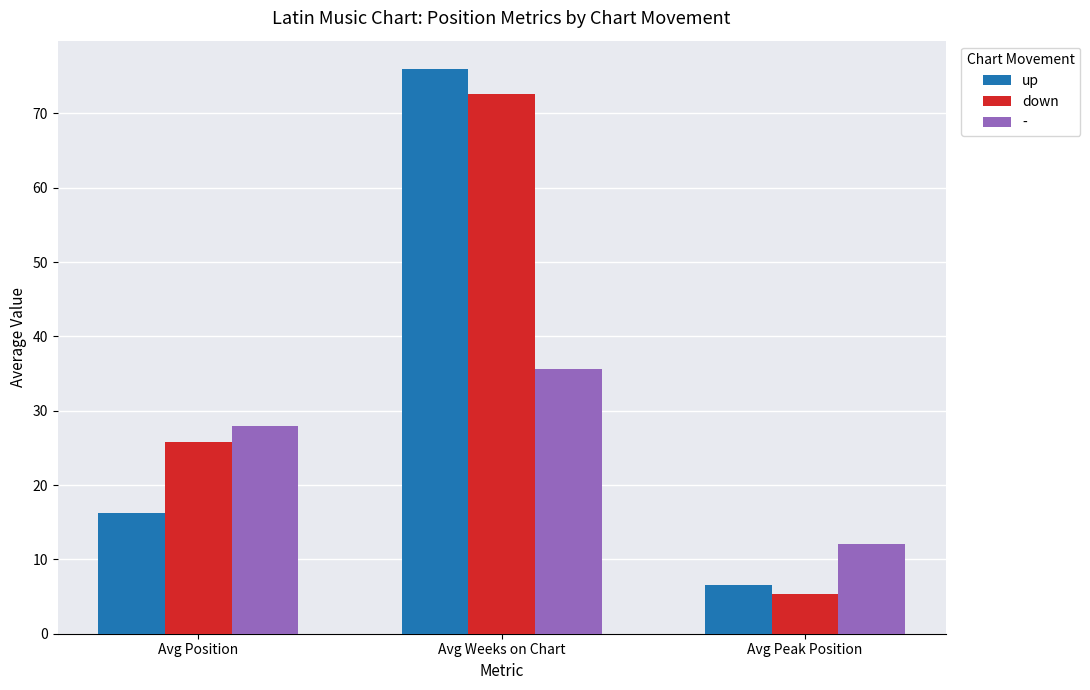

Rank the series by their maximum value, from lowest to highest.

-, down, up